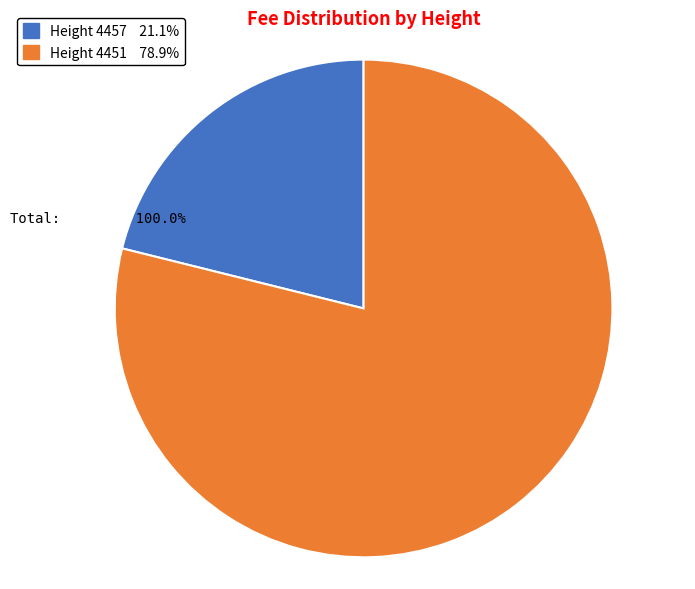

Is there any slice that represents more than half of the pie?

Yes